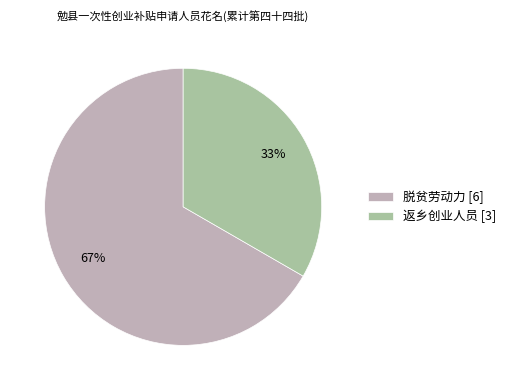

To the nearest percent, what is the difference between the largest and smallest slice percentages?

33%